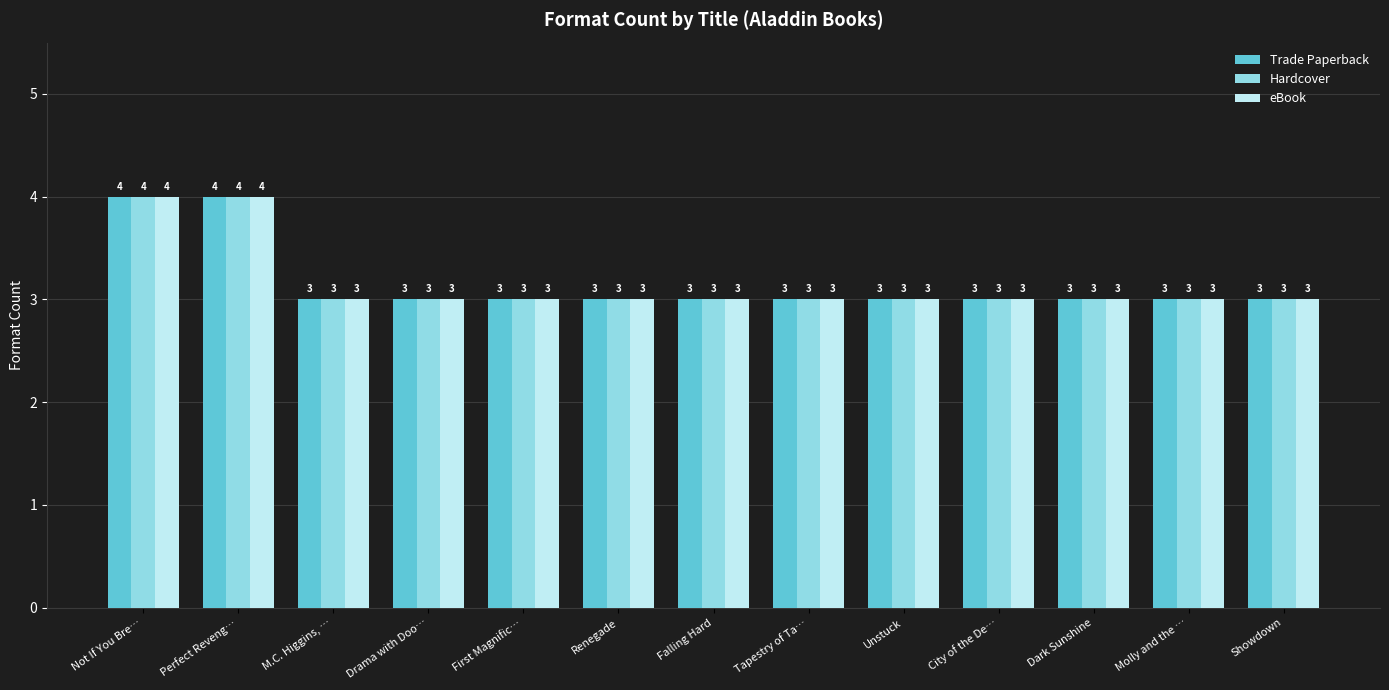

What is the label of the 9th bar from the left?

Unstuck